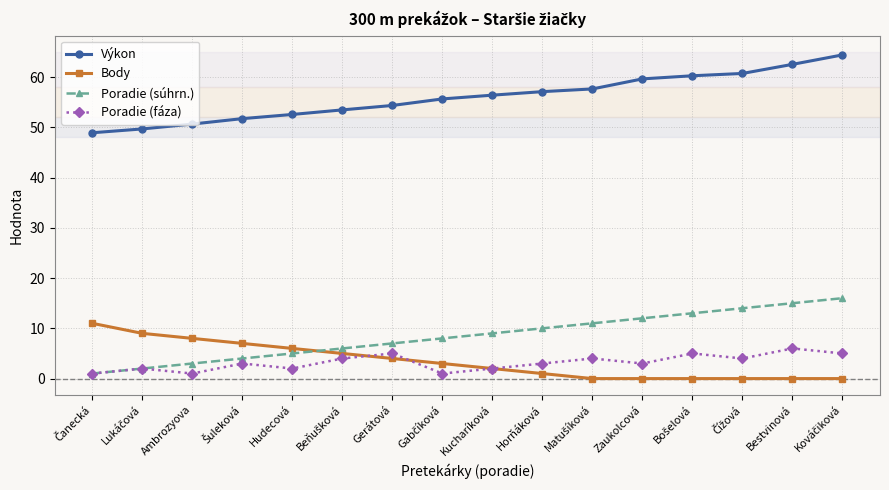

What position from the left is Zaukolcová?

12